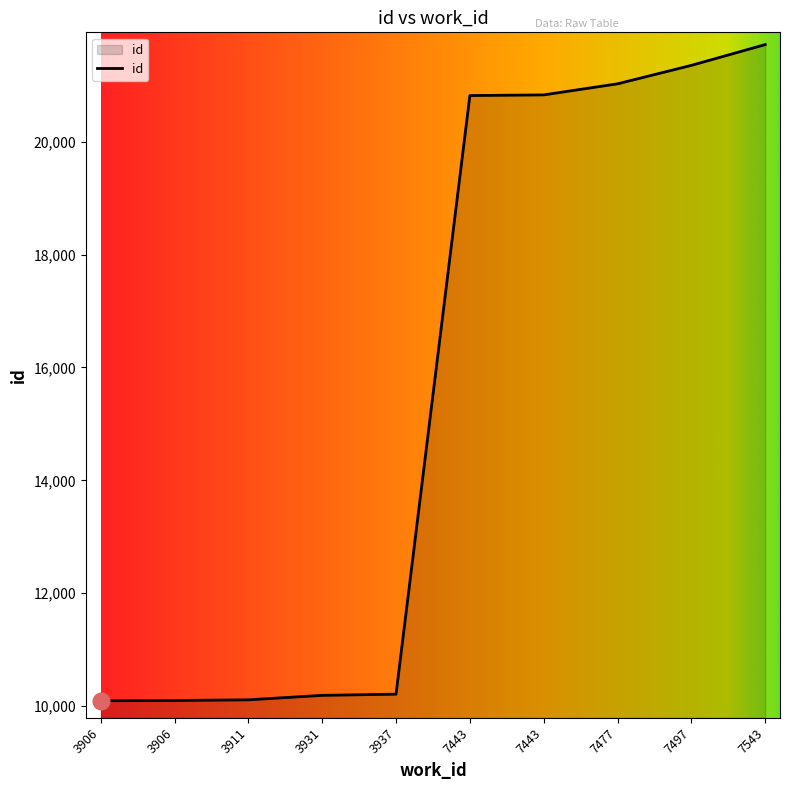

How many lines are shown in the chart?

1